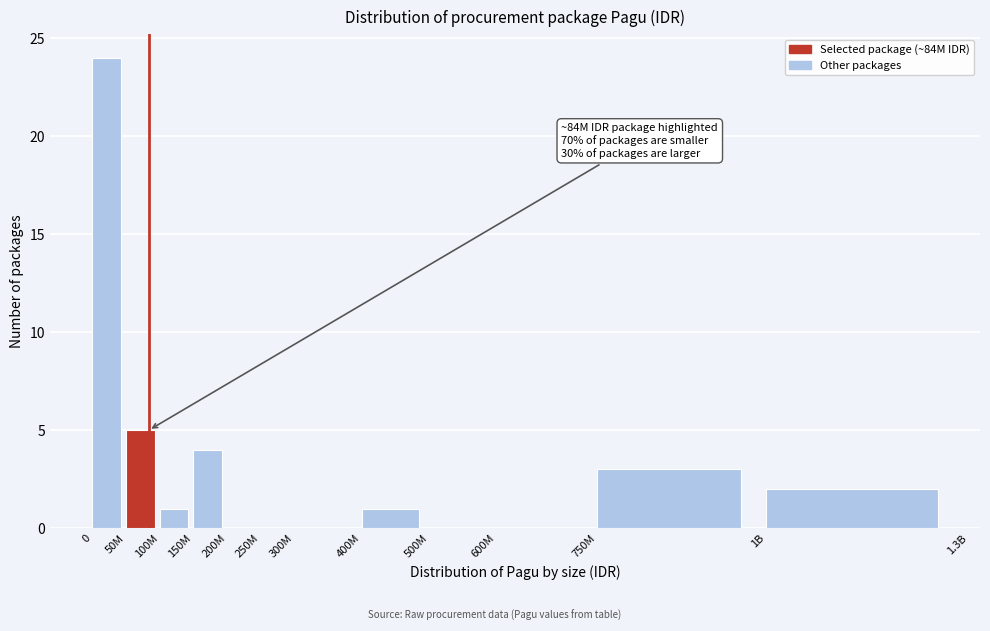

Reading left to right, what are all the values shown in this chart?

0=24	50M=5	100M=1	150M=4	200M=0	250M=0	300M=0	400M=1	500M=0	600M=0	750M=3	1B=2